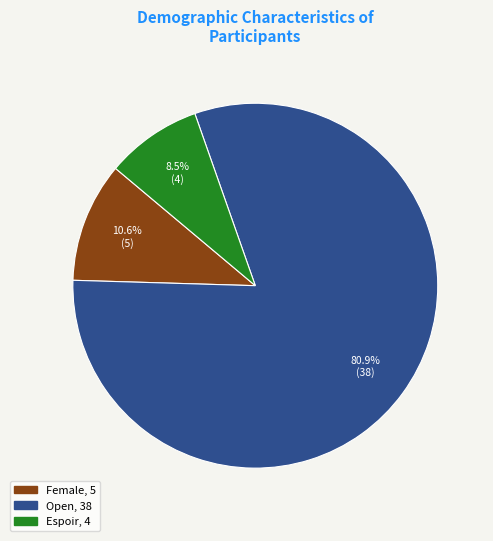

Is there a majority slice in this chart?

Yes